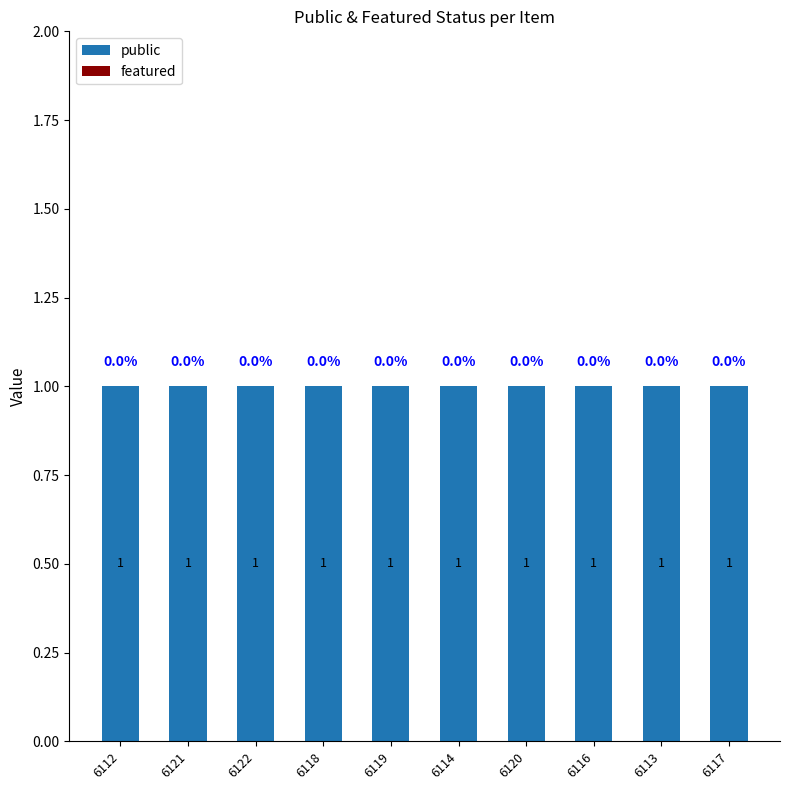

Count the number of categories in the chart.

10